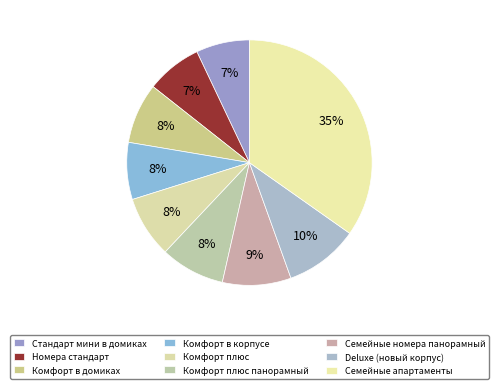

What percentage is the Номера стандарт slice, to the nearest percent?

7%